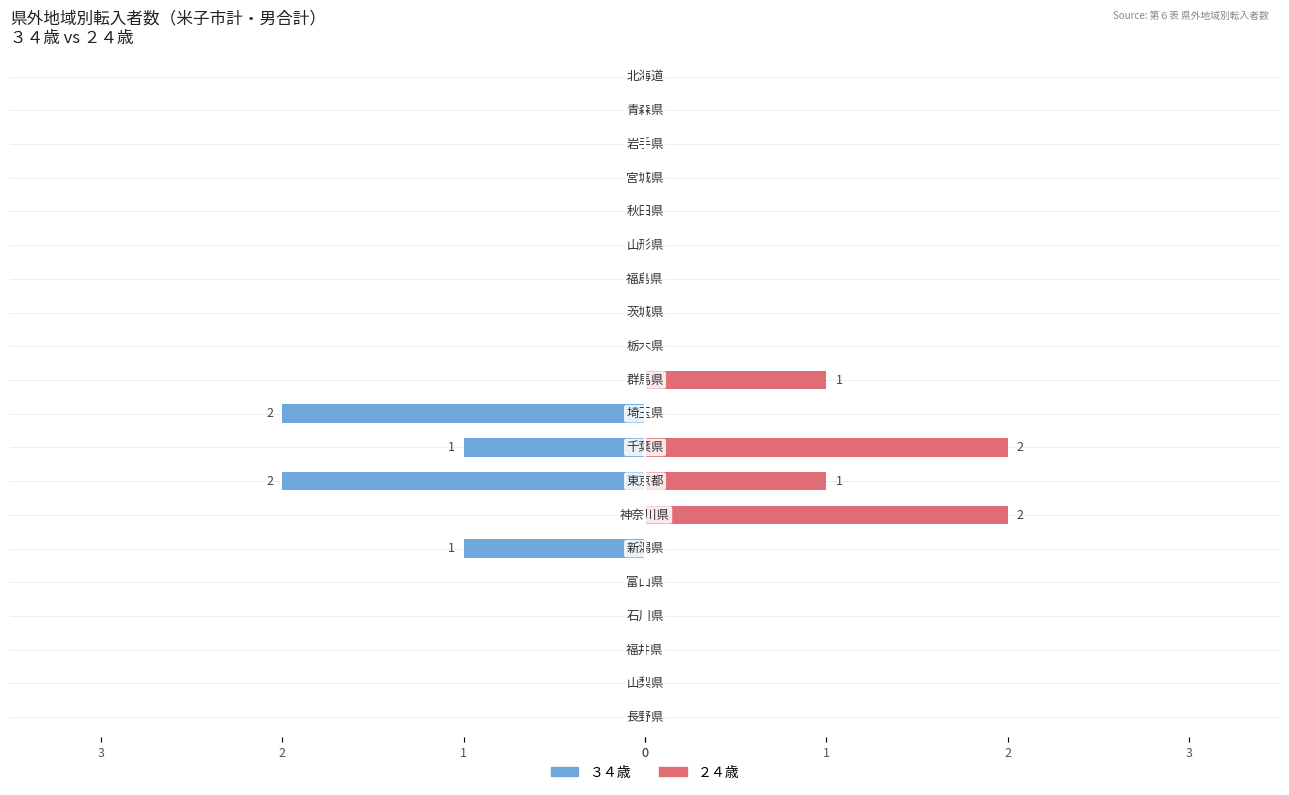

Count the number of data series in this chart.

2